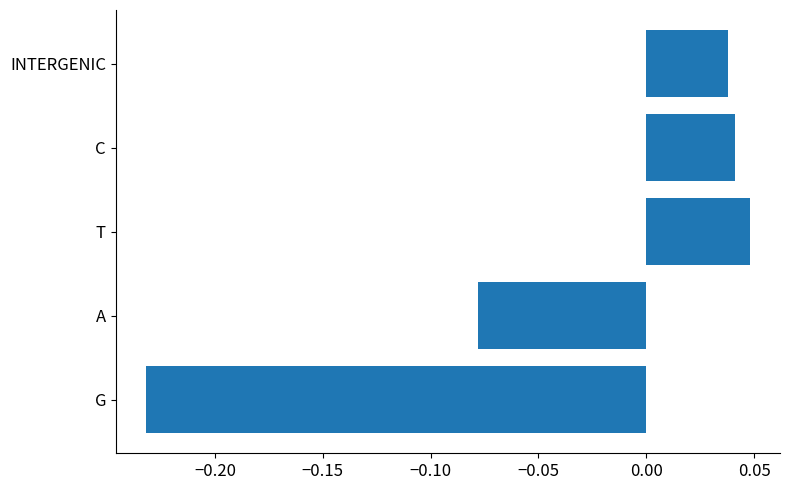

Does the chart contain any negative values?

Yes